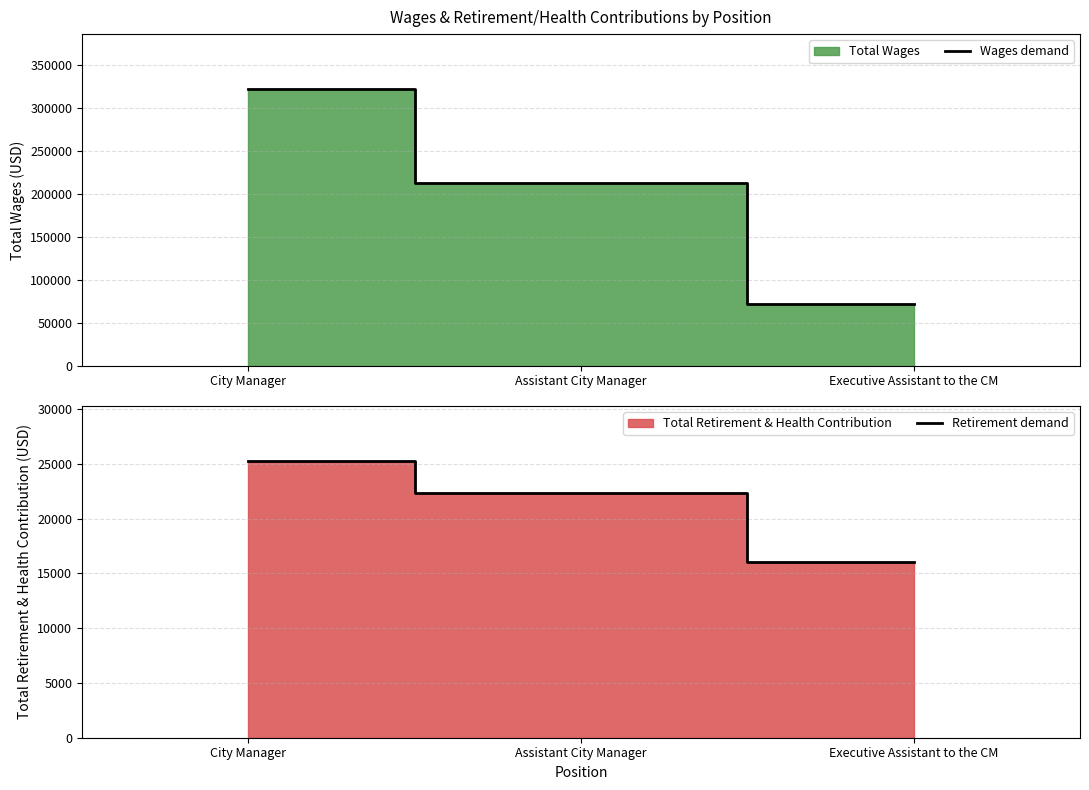

The value of Wages demand at Executive Assistant to the CM is 94637. True or false?

False